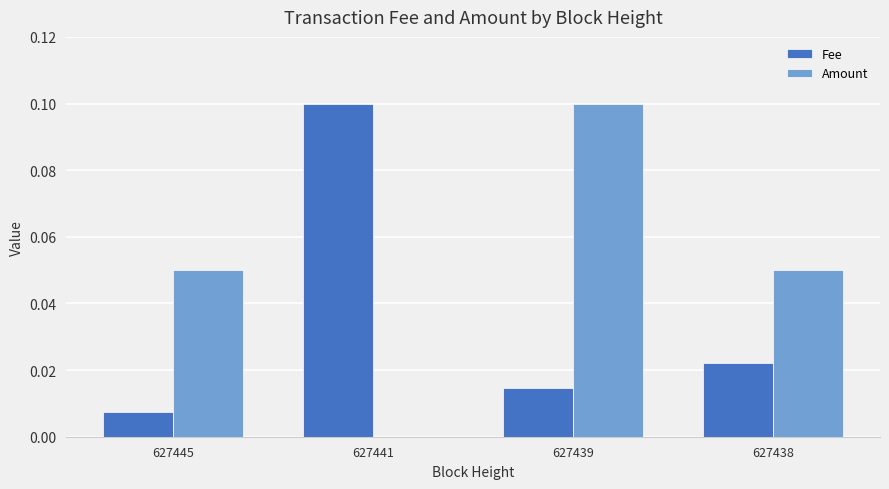

Which category has the highest value in the Amount series?

627439